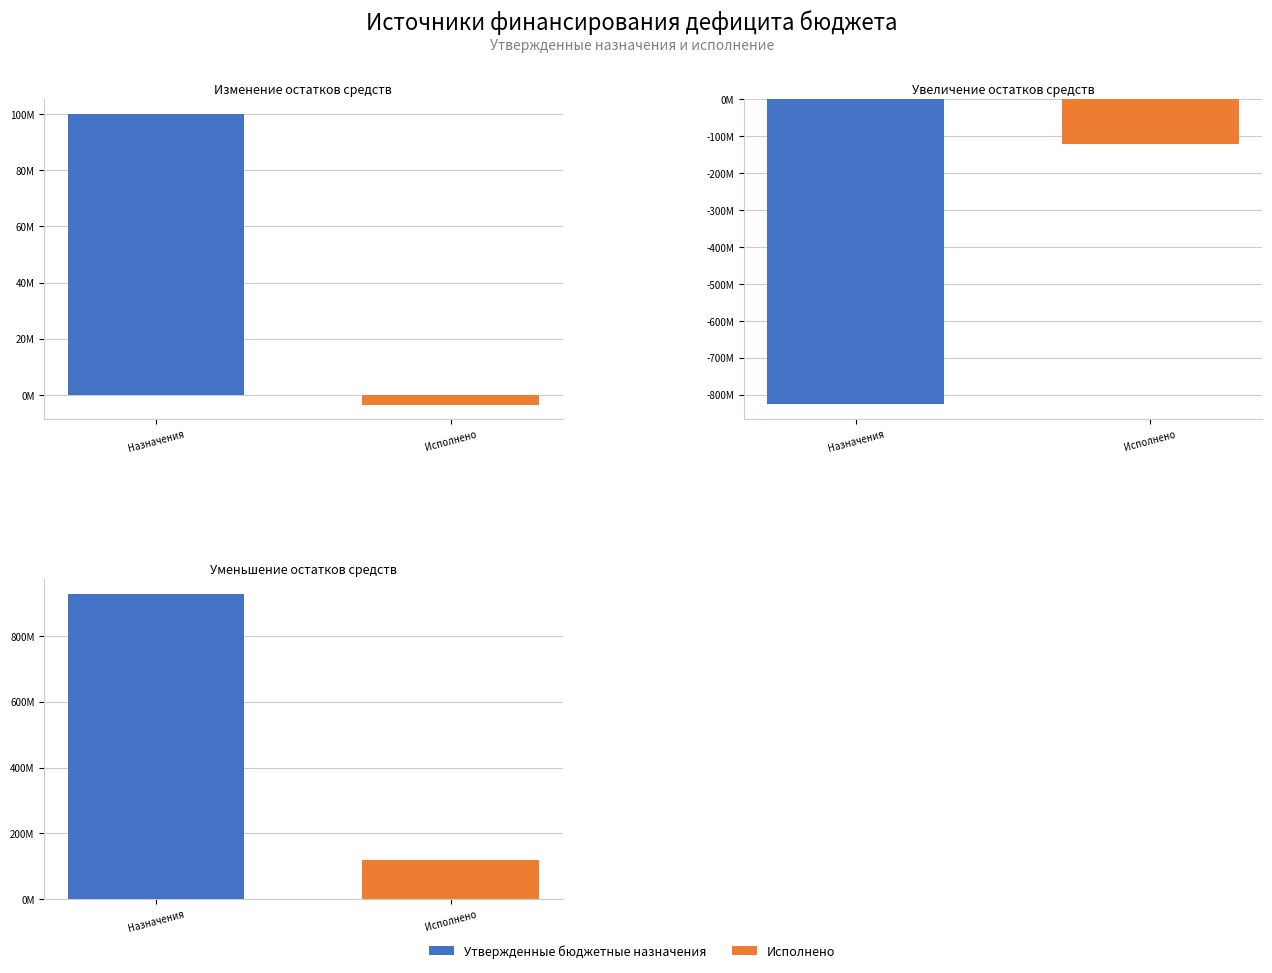

Reading left to right, what are all the values shown in this chart?

Утвержденные бюджетные назначения: Изменение остатков средств=100037860.6	Увеличение остатков средств=-825476287.7	Уменьшение остатков средств=925514148.4
Исполнено: Изменение остатков средств=-3481371.3	Увеличение остатков средств=-122127667.4	Уменьшение остатков средств=118646296.0